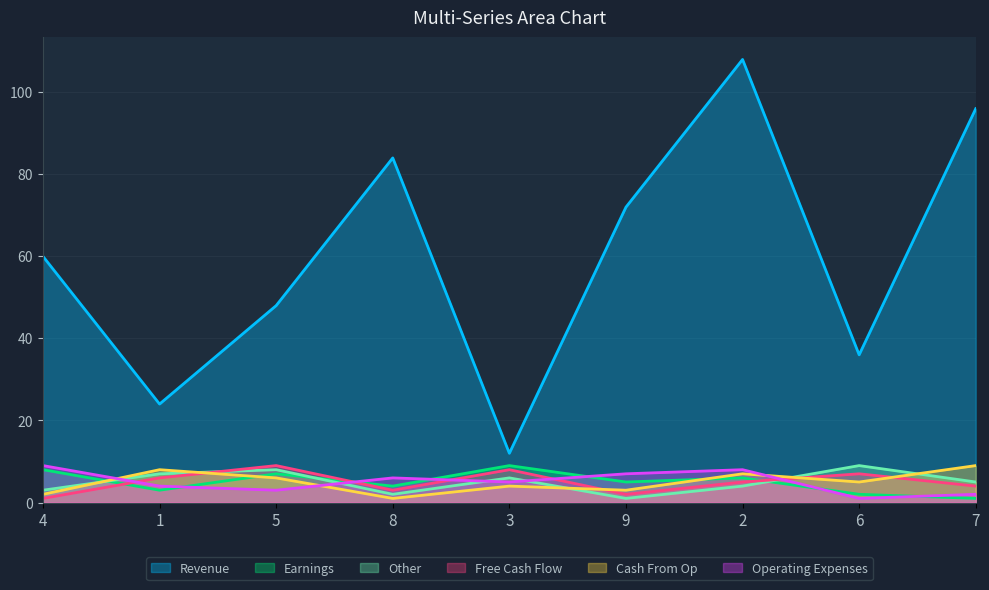

What is the spread (max minus min) of values at 2?

104